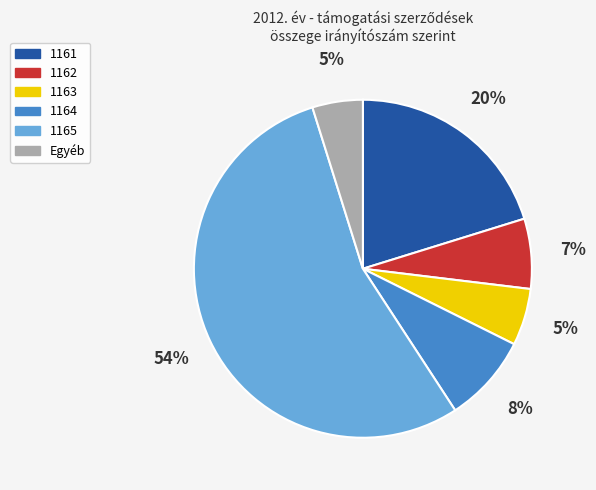

Is there a majority slice in this chart?

Yes